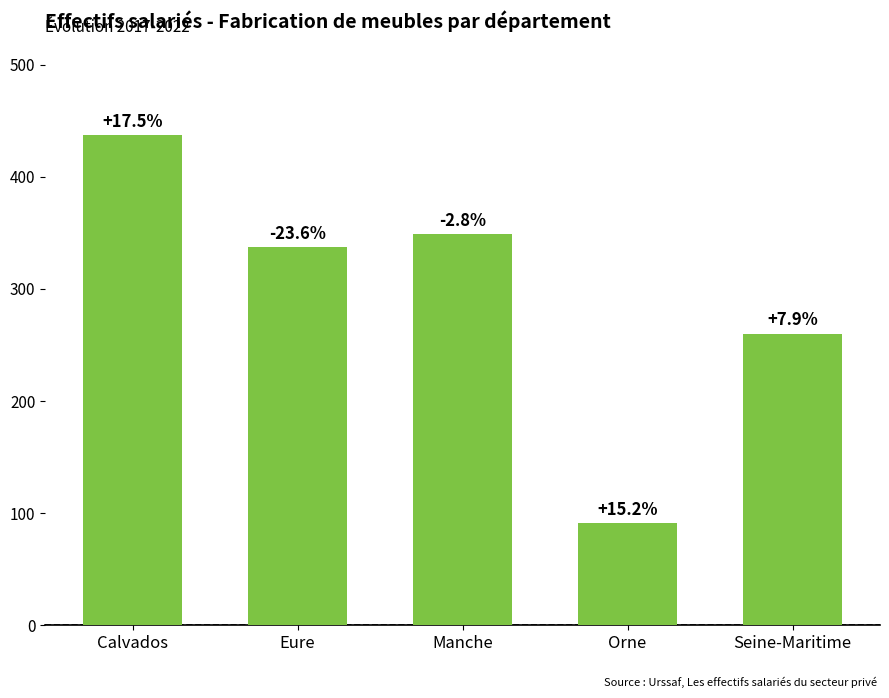

What is the change in value from Eure to Seine-Maritime?

-77